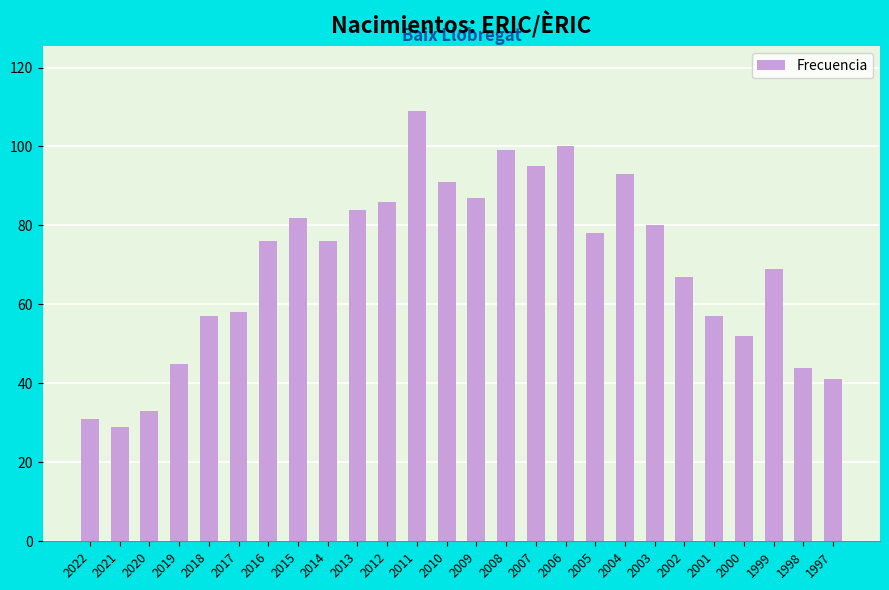

True or false: the data shows 29 at 2016.

False